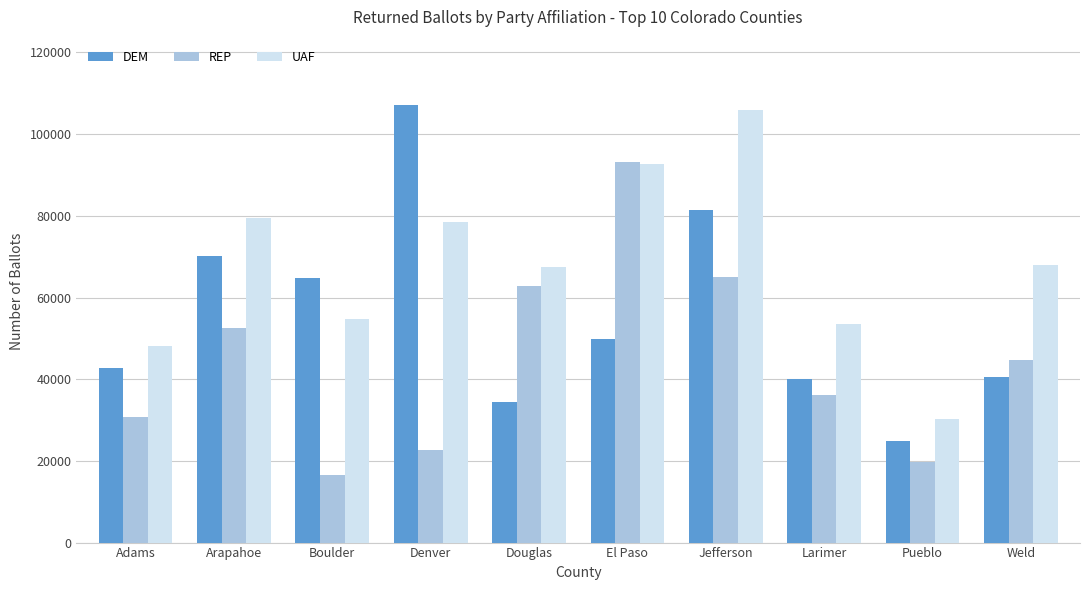

What is the smallest value displayed?

16538